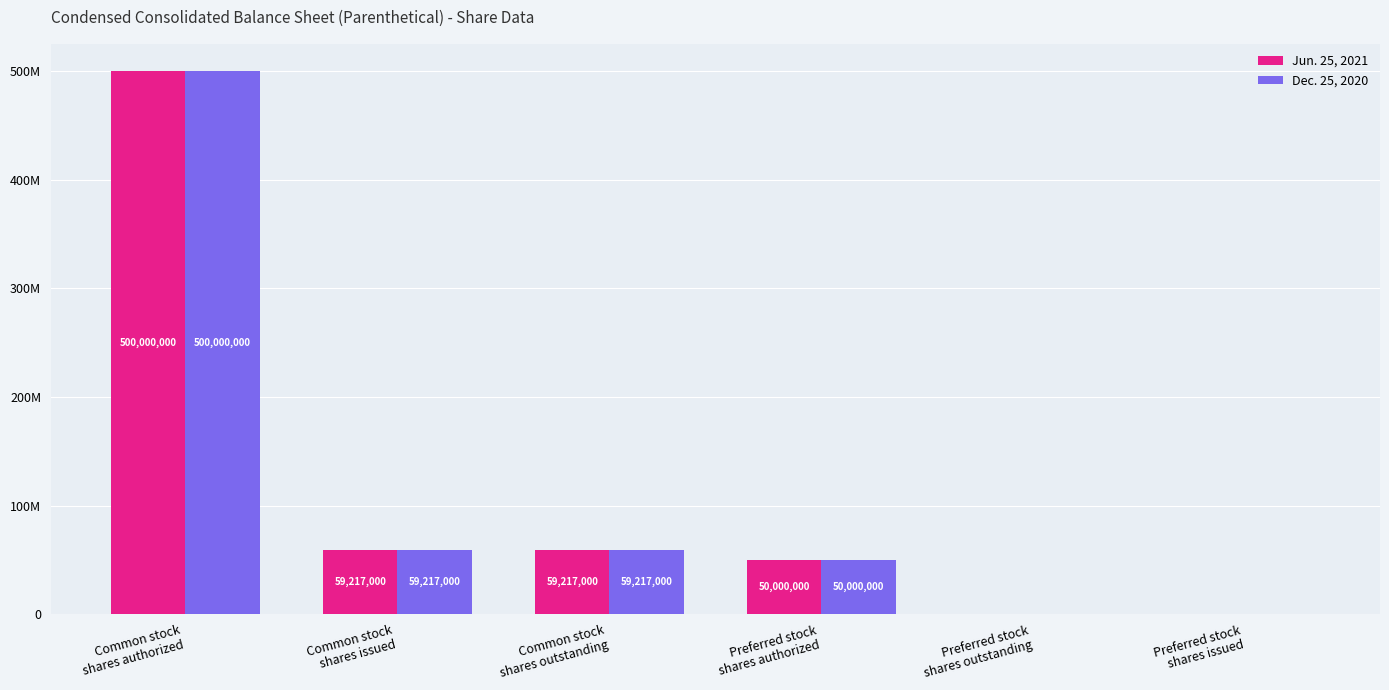

Between Common stock
shares issued and Common stock
shares authorized, which is larger?

Common stock
shares authorized